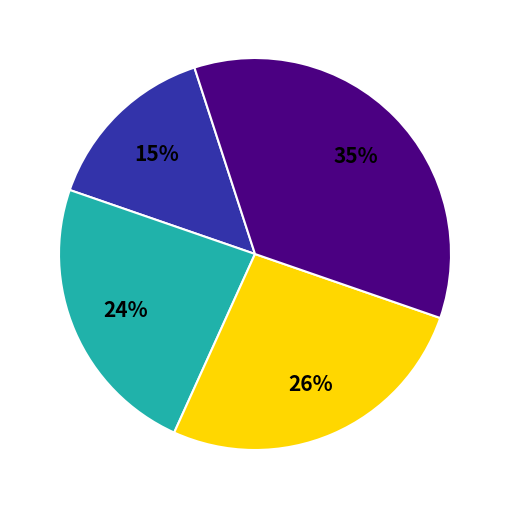

Is there a majority slice in this chart?

No